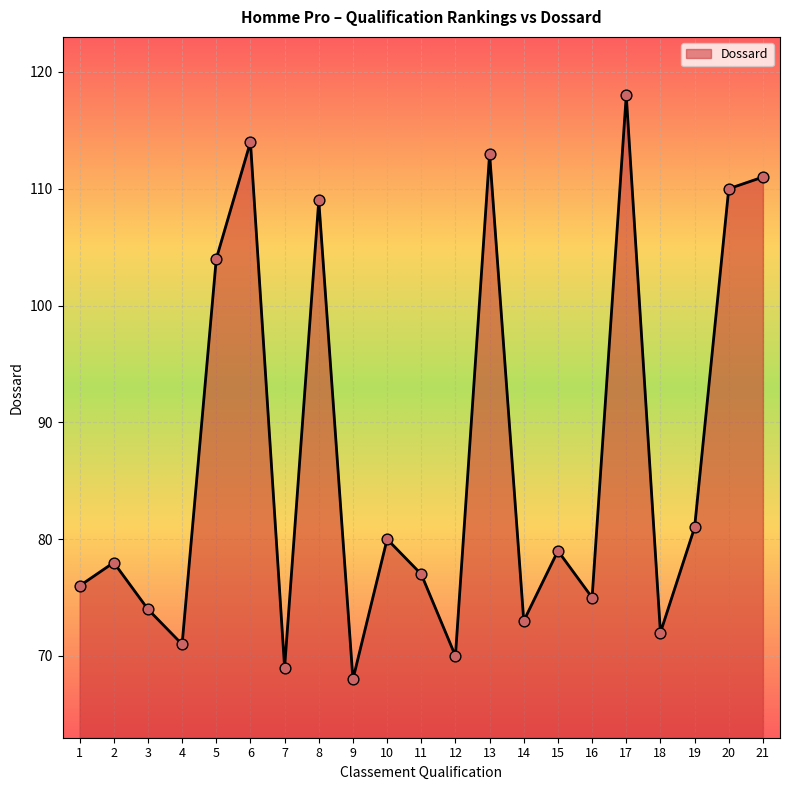

What is the ratio of the value at 12 to the value at 16?

0.9